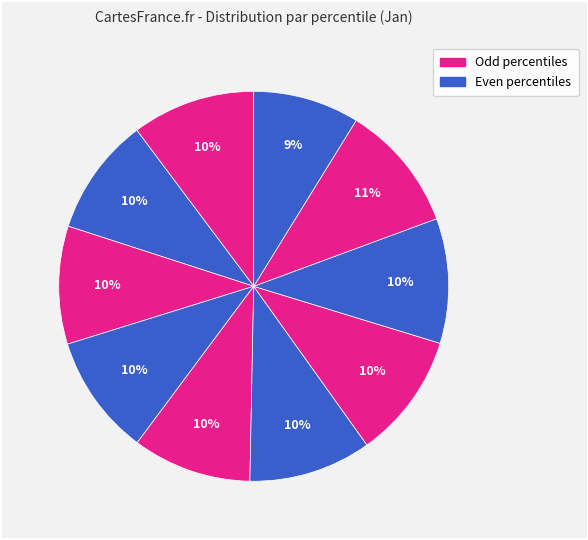

Count the number of slices in the pie.

10